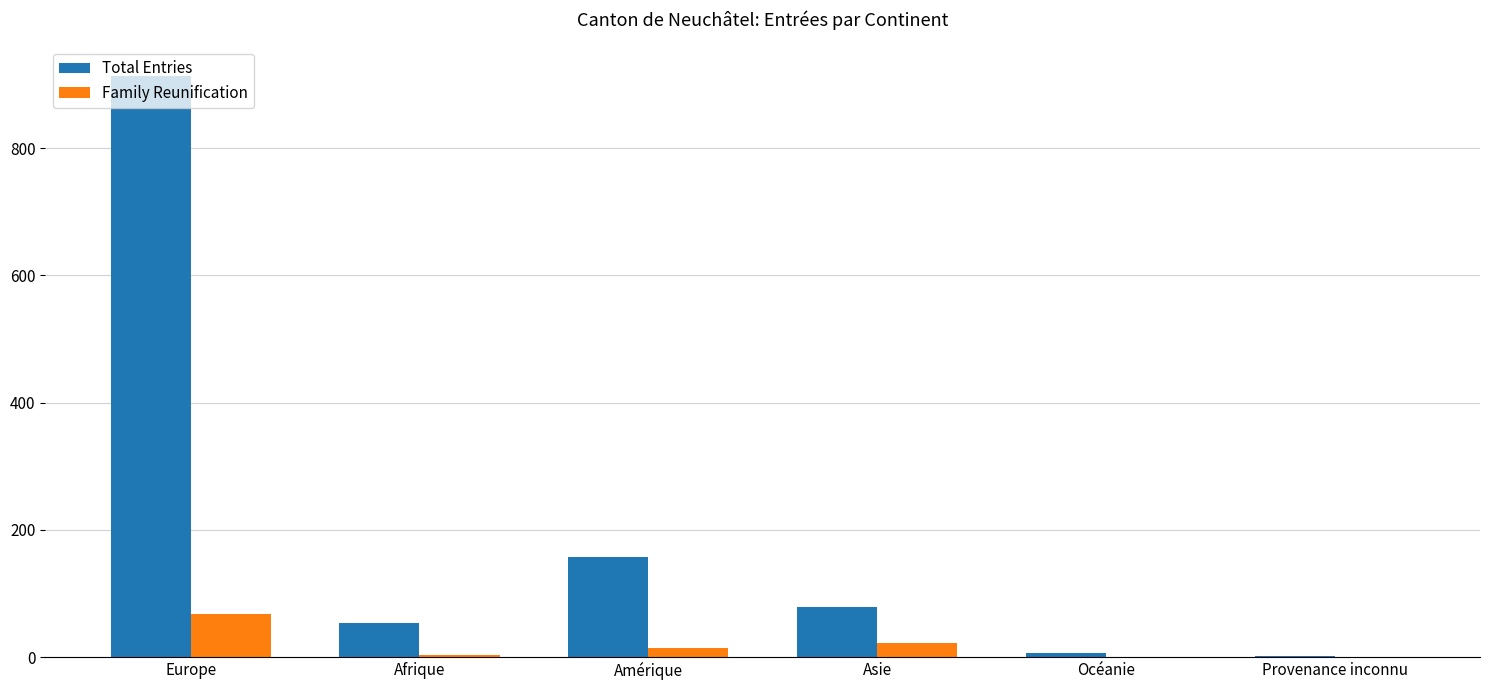

The value of Family Reunification at Asie is 22. True or false?

True